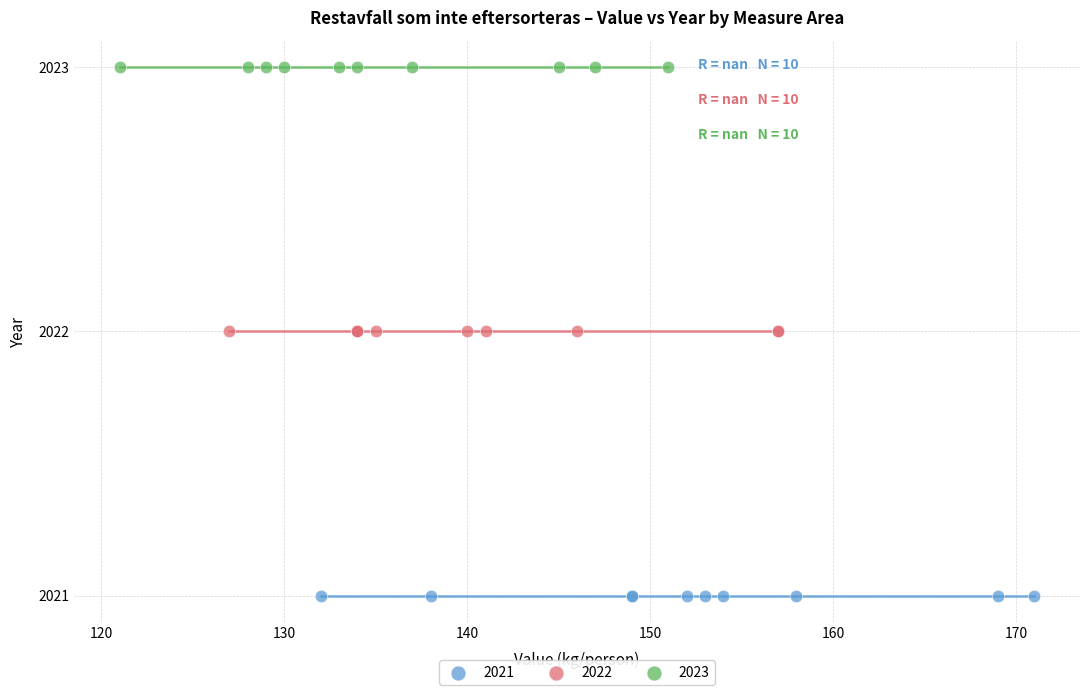

Which series reaches the minimum Y coordinate?

2021